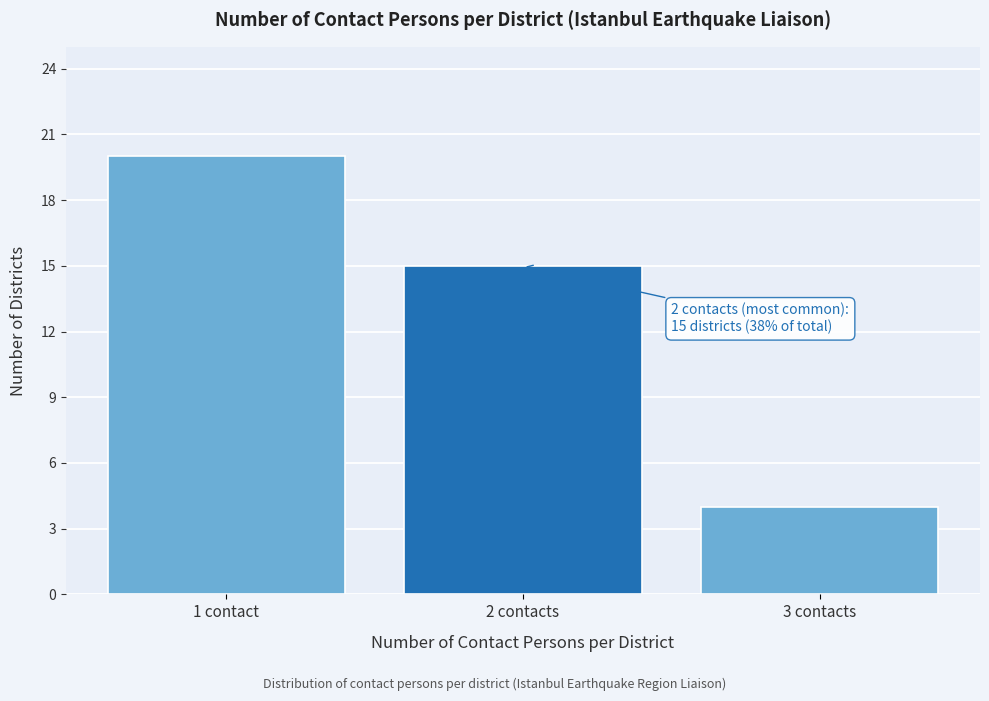

Reading left to right, what are all the values shown in this chart?

1 contact=20	2 contacts=15	3 contacts=4